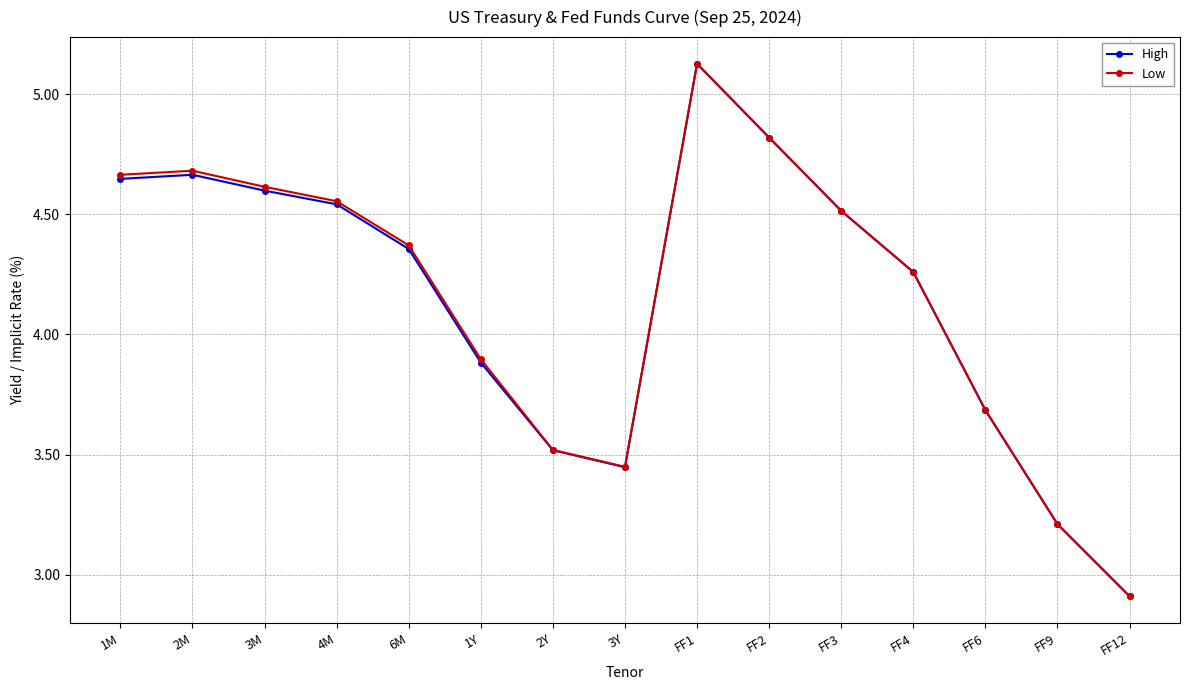

True or false: High and Low intersect in this chart.

False